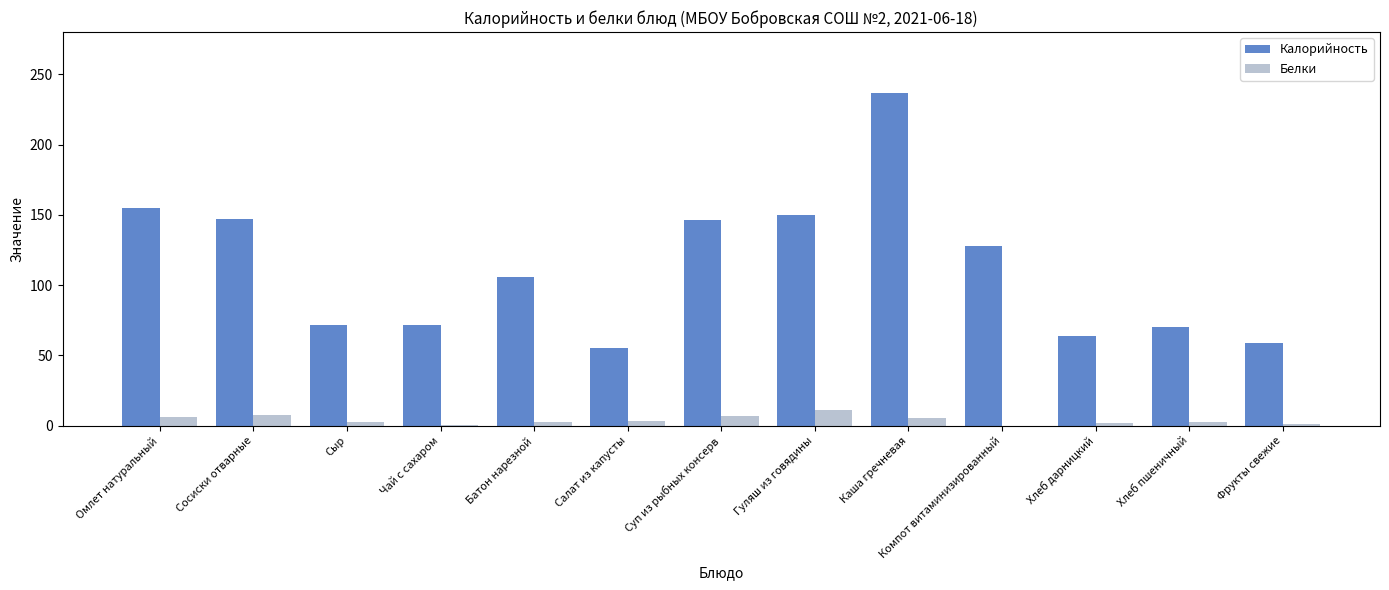

Is the value of Калорийность at Каша гречневая greater than the value of Белки at Фрукты свежие?

Yes